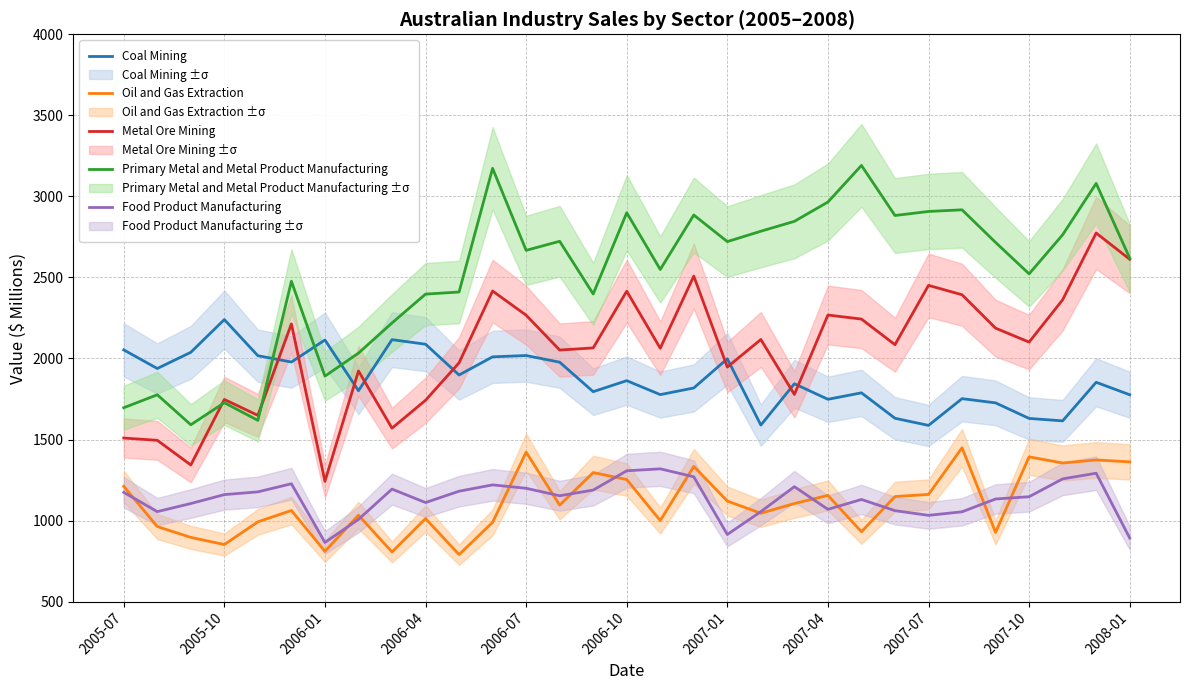

Does the chart have visible grid lines?

Yes